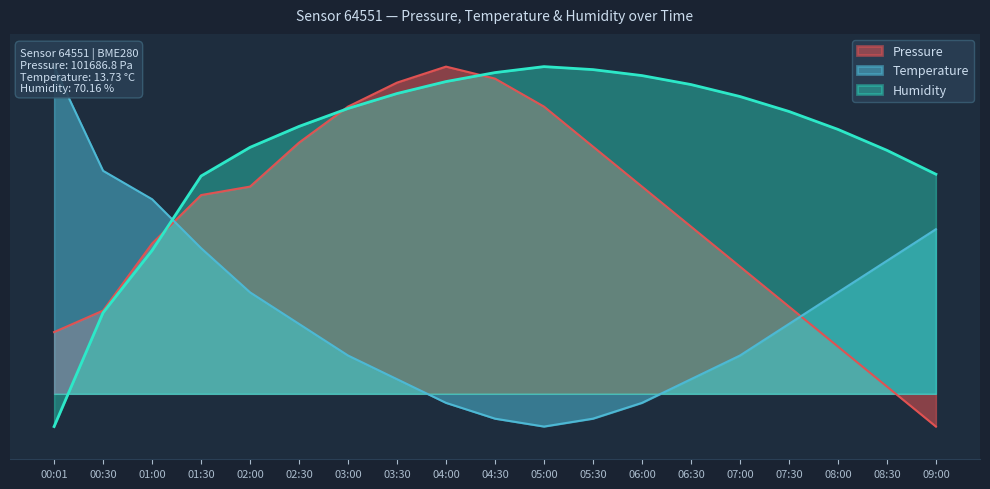

Reading left to right, what are all the values shown in this chart?

Pressure: 00:01=18.9	00:30=25.4	01:00=45.9	01:30=60.7	02:00=63.3	02:30=76.8	03:00=87.8	03:30=95.1	04:00=100.0	04:30=96.3	05:00=87.8	05:30=75.6	06:00=63.3	06:30=51.1	07:00=38.9	07:30=26.7	08:00=14.4	08:30=2.2	09:00=-10.0
Temperature: 00:01=100.0	00:30=68.2	01:00=59.5	01:30=44.5	02:00=31.0	02:30=21.4	03:00=11.7	03:30=4.5	04:00=-2.8	04:30=-7.6	05:00=-10.0	05:30=-7.6	06:00=-2.8	06:30=4.5	07:00=11.7	07:30=21.4	08:00=31.0	08:30=40.7	09:00=50.3
Humidity: 00:01=-10.0	00:30=24.8	01:00=43.8	01:30=66.6	02:00=75.3	02:30=81.7	03:00=87.2	03:30=91.8	04:00=95.4	04:30=98.2	05:00=100.0	05:30=99.1	06:00=97.3	06:30=94.5	07:00=90.9	07:30=86.3	08:00=80.8	08:30=74.4	09:00=67.1